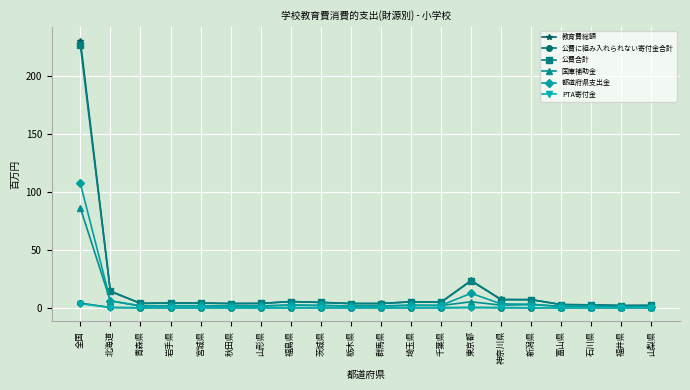

Where does the 都道府県支出金 series first go above 1?

全国